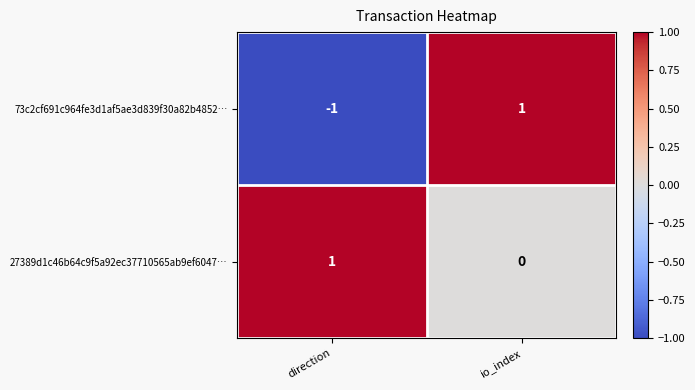

Rank the series by their average value, from lowest to highest.

73c2cf691c964fe3d1af5ae3d839f30a82b4852…, 27389d1c46b64c9f5a92ec37710565ab9ef6047…